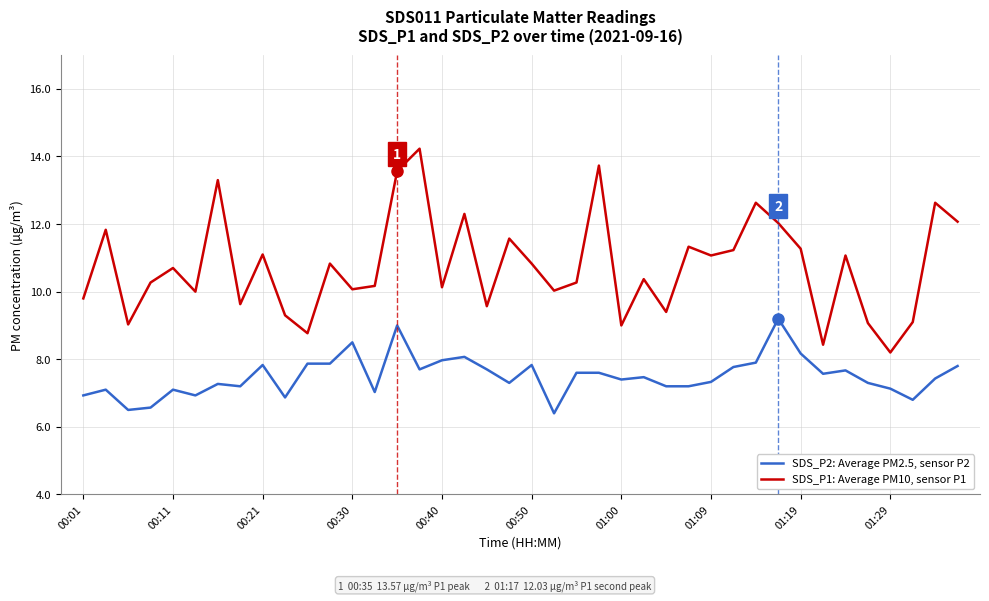

Which series has the largest range (max minus min)?

SDS_P1: Average PM10, sensor P1